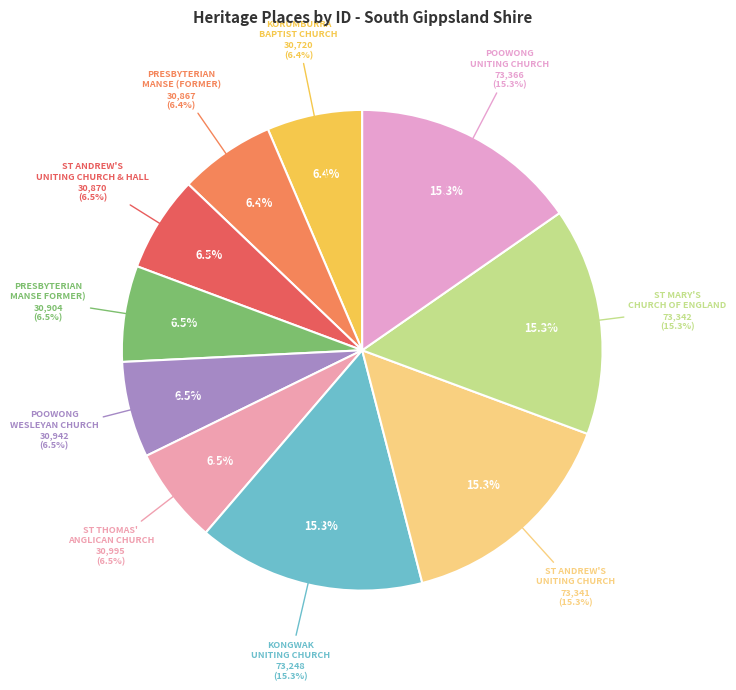

Is there any slice that represents more than half of the pie?

No